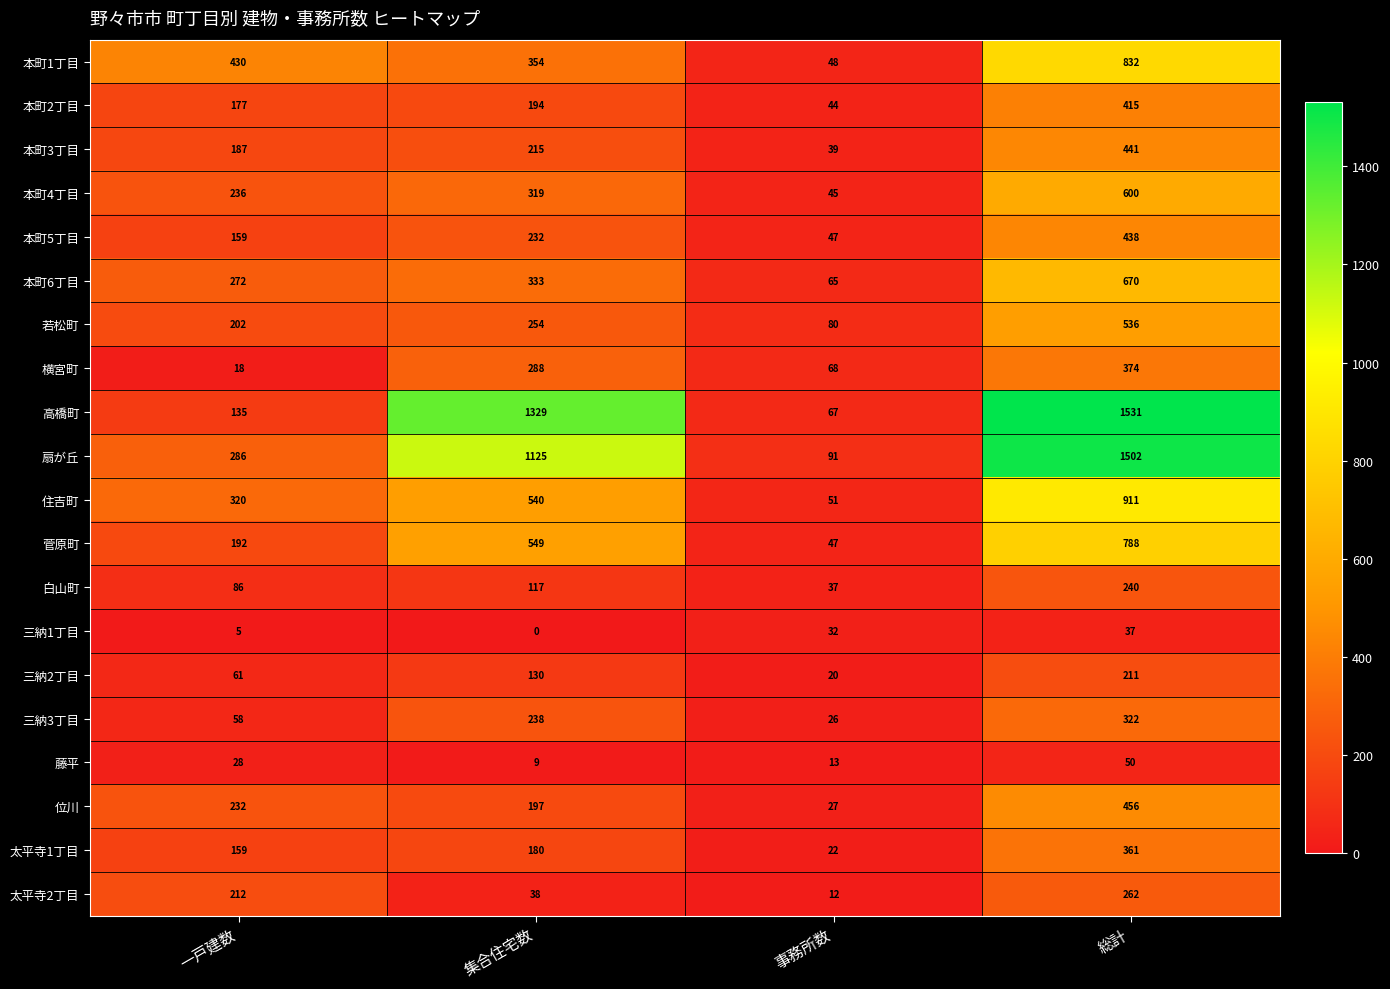

At 集合住宅数, list the series in order from largest to smallest.

高橋町, 扇が丘, 菅原町, 住吉町, 本町1丁目, 本町6丁目, 本町4丁目, 横宮町, 若松町, 三納3丁目, 本町5丁目, 本町3丁目, 位川, 本町2丁目, 太平寺1丁目, 三納2丁目, 白山町, 太平寺2丁目, 藤平, 三納1丁目